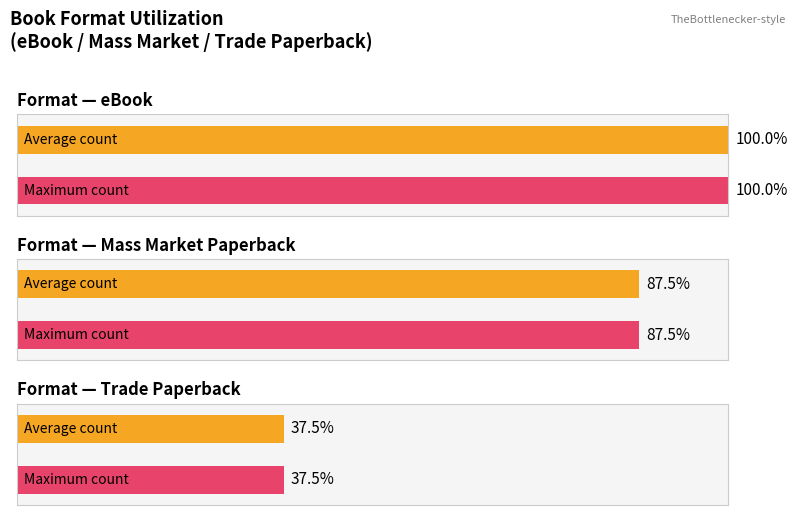

Is it true that Count equals 6 at Other?

False